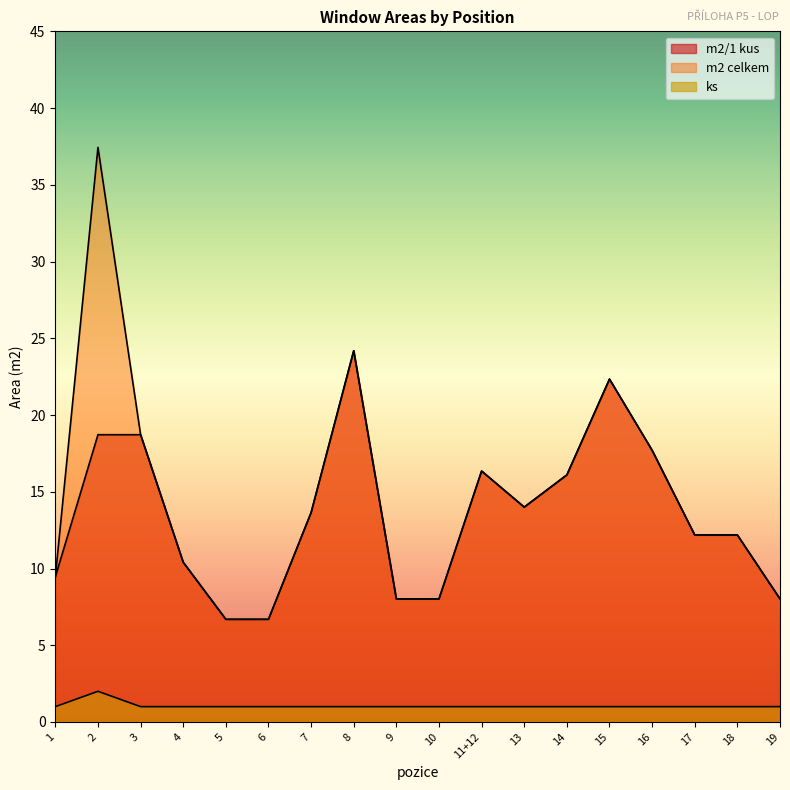

The value of ks at 11+12 is 1.0. True or false?

True